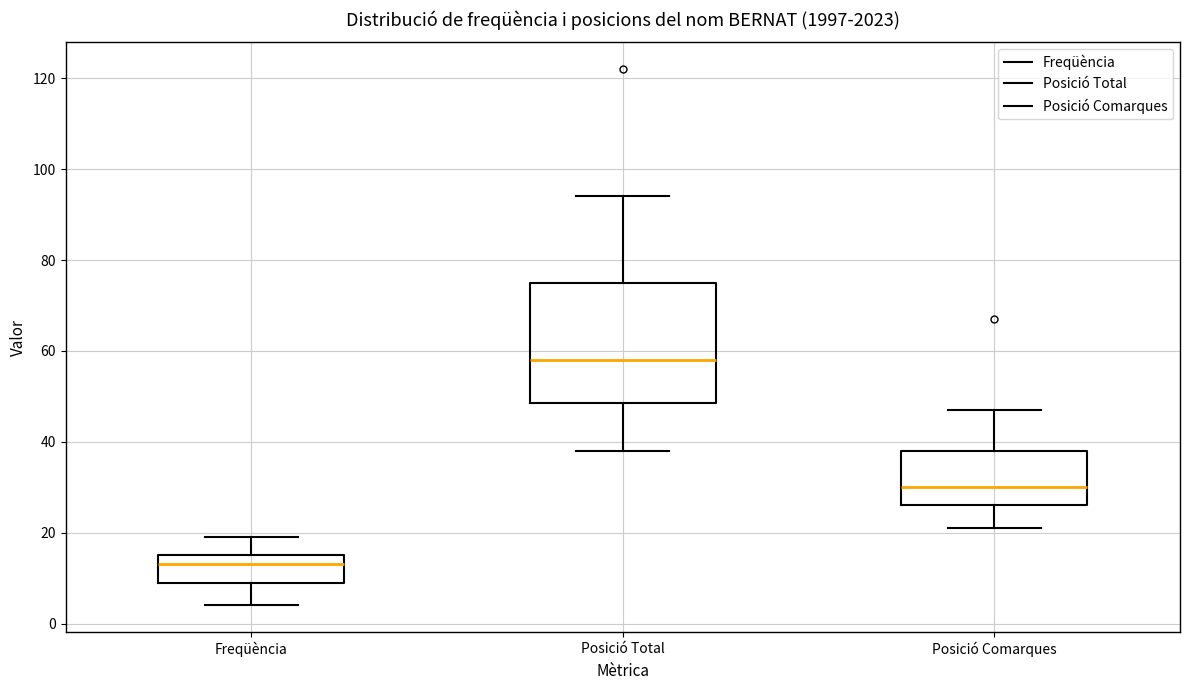

Reading left to right, transcribe this box plot: for each box, give where its median line is, the range the box spans, and where its two whiskers end, as read against the y-axis. The values are not printed on the chart, so give them approximately, as read against the axis.

Freqüència: median 14, box 10 to 16, whiskers 4 to 20
Posició Total: median 58, box 48 to 76, whiskers 38 to 94
Posició Comarques: median 30, box 26 to 38, whiskers 22 to 48